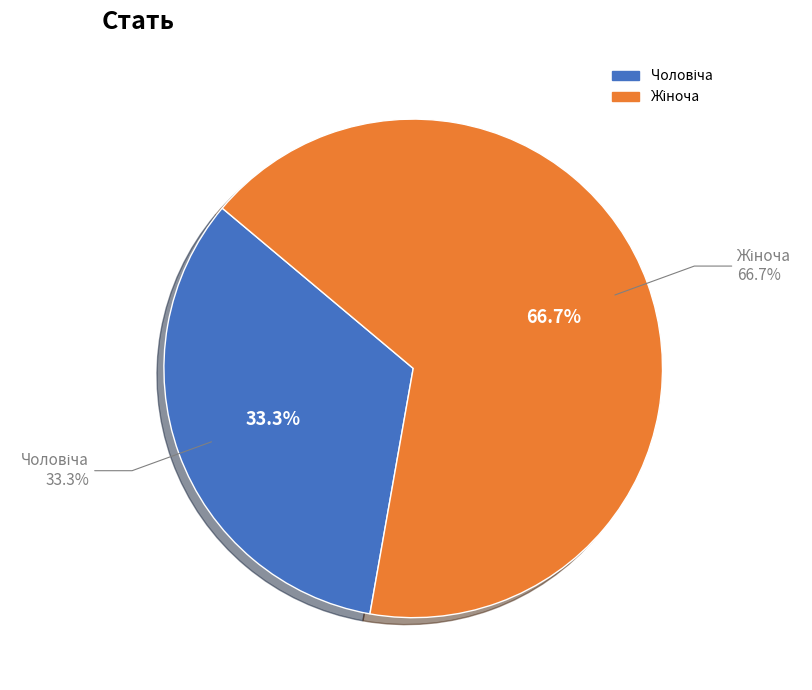

To the nearest percent, what is the difference between the largest and smallest slice percentages?

33%